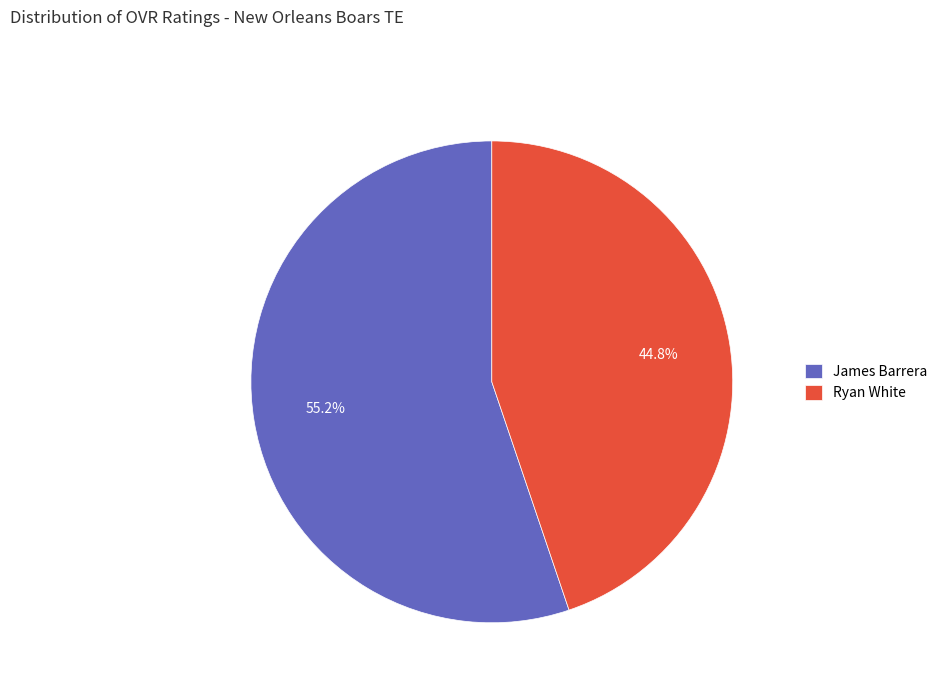

How many segments does this pie chart have?

2